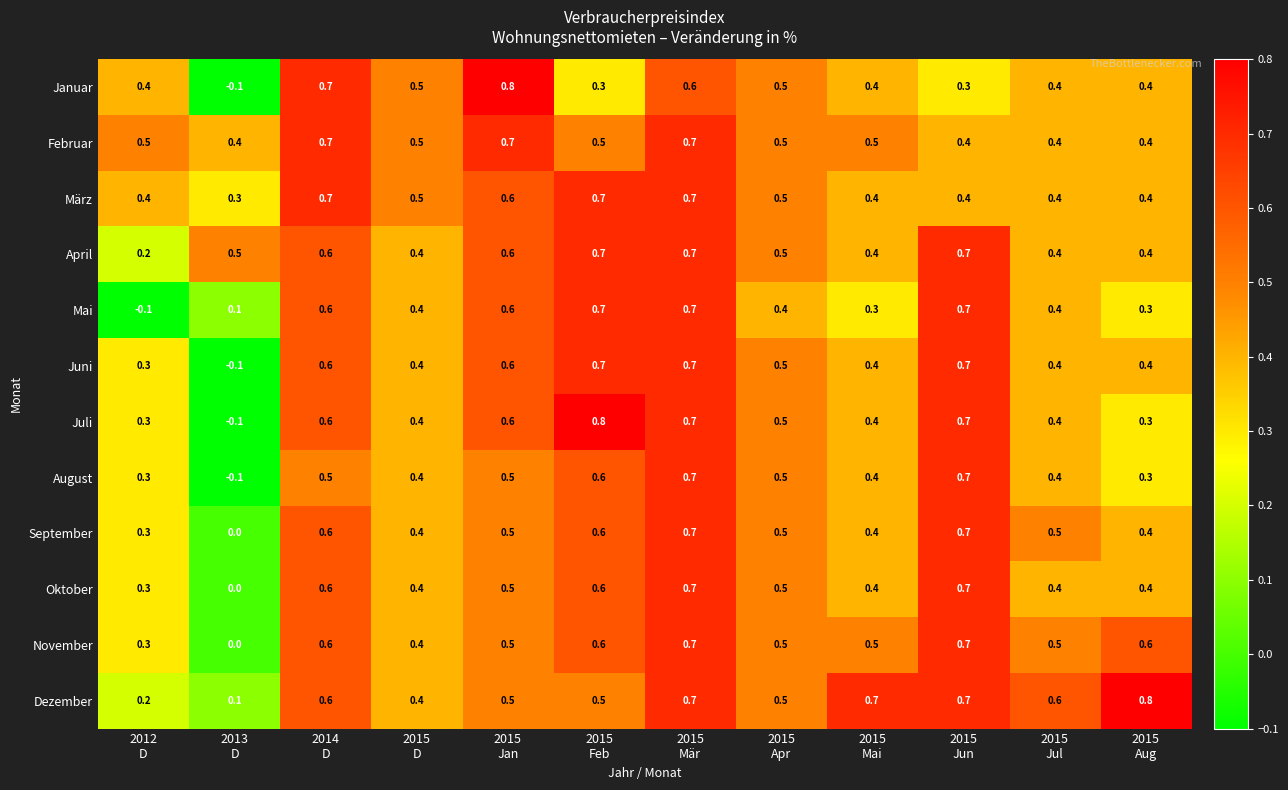

At how many categories does at least one series exceed 0?

12